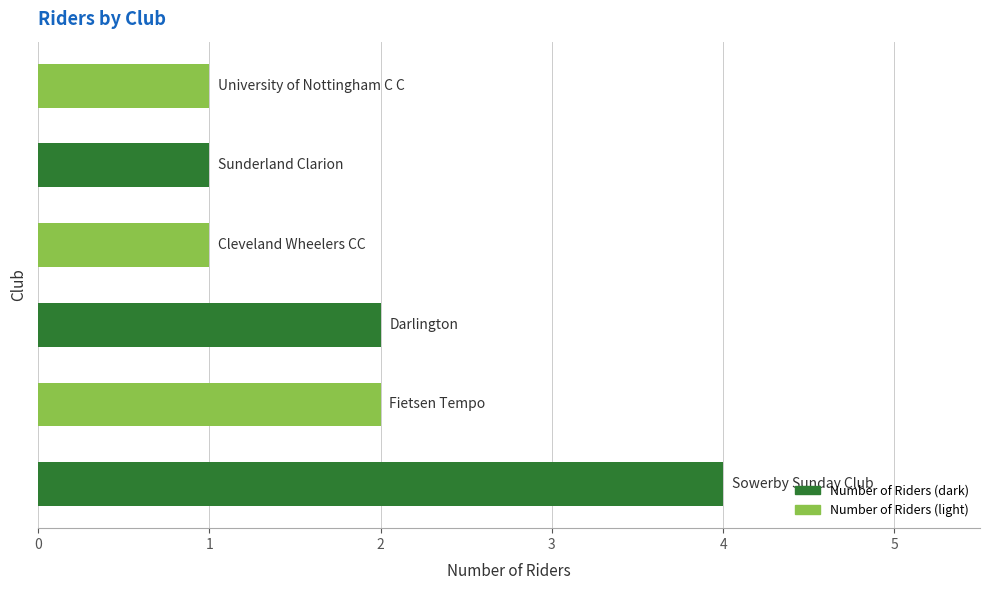

What is the sum of all values?

11